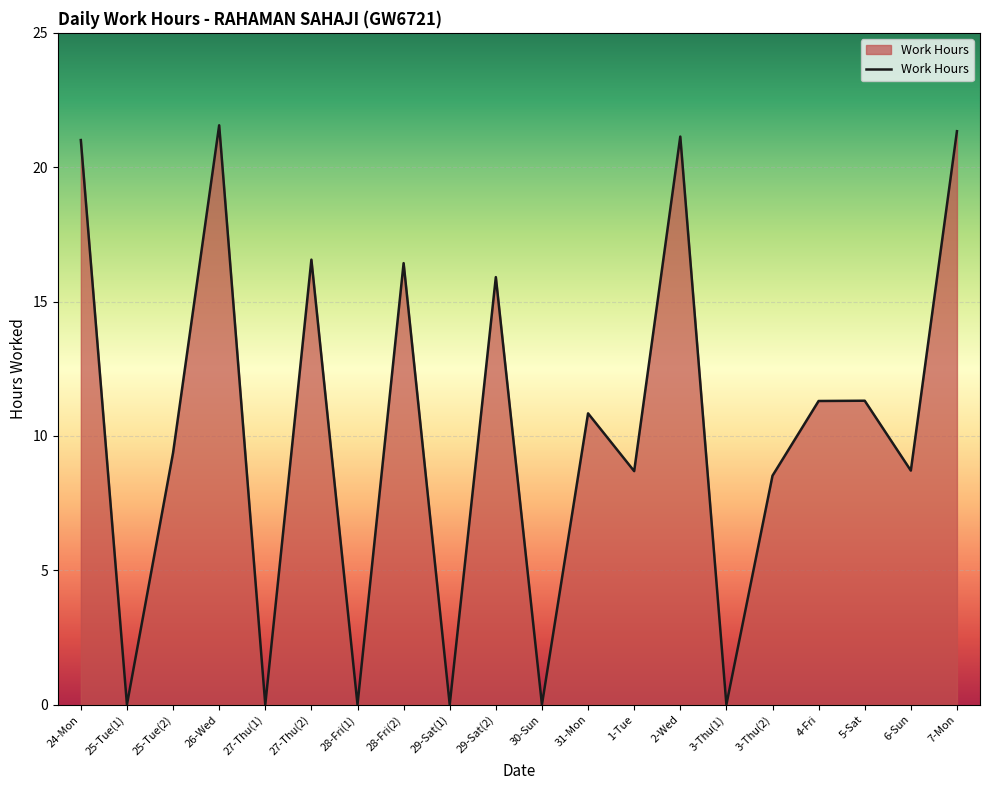

Between 1-Tue and 29-Sat(1), which is larger?

1-Tue